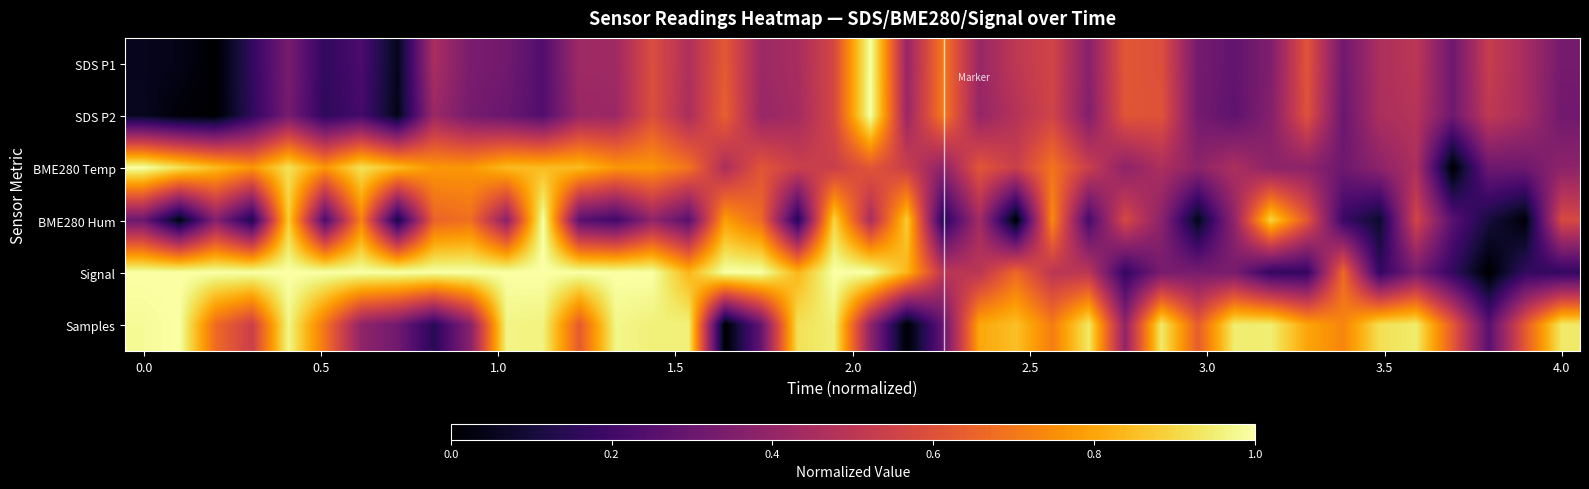

What is the greatest value displayed?

1.0